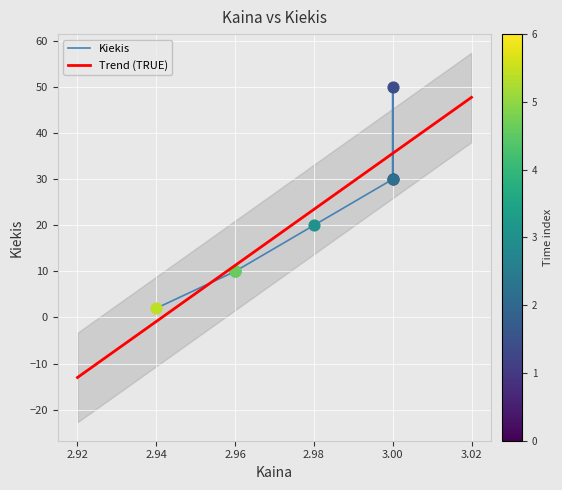

What is the change in value from 3.0 to 2.94?

-28